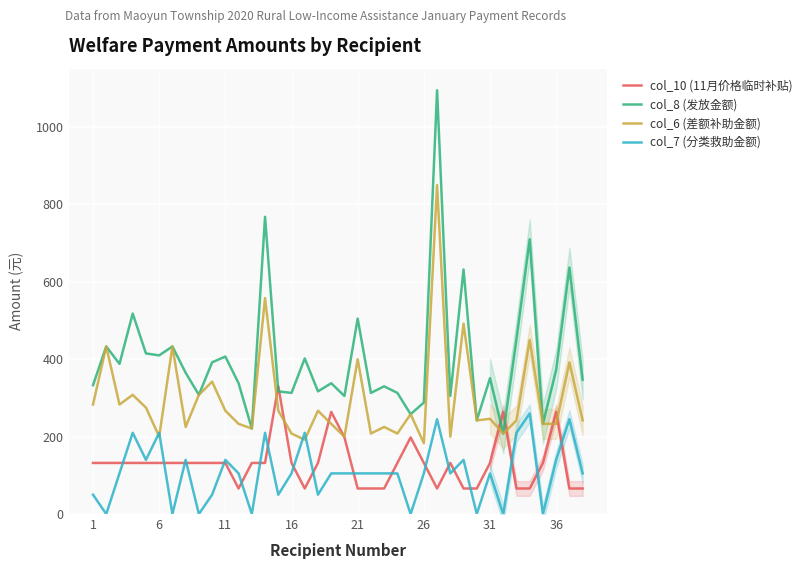

The col_6 (差额补助金额) series shows 400 at 21. True or false?

True